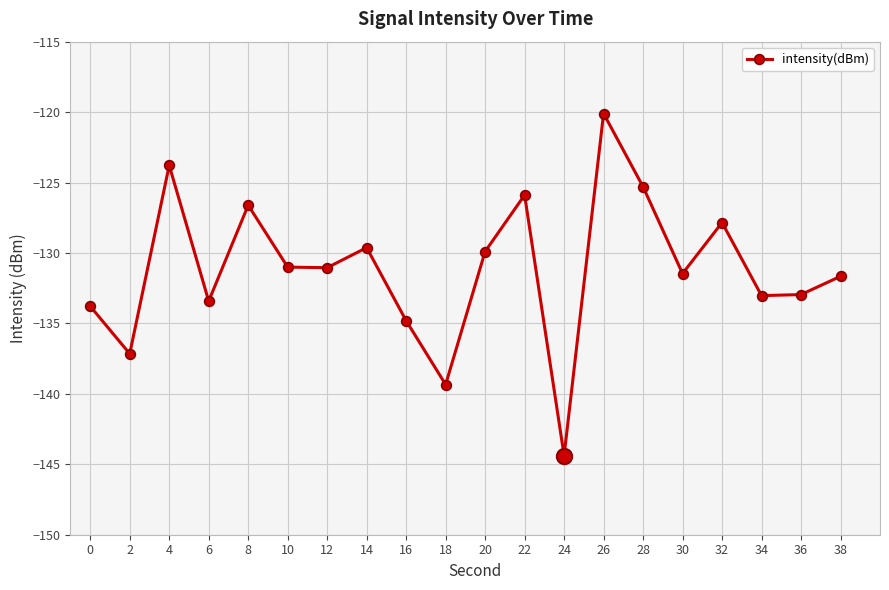

Reading left to right, list all the values displayed in this chart.

0=-133.8	2=-137.2	4=-123.8	6=-133.4	8=-126.6	10=-131.0	12=-131.0	14=-129.6	16=-134.8	18=-139.3	20=-129.9	22=-125.9	24=-144.4	26=-120.1	28=-125.3	30=-131.5	32=-127.8	34=-133.0	36=-133.0	38=-131.7